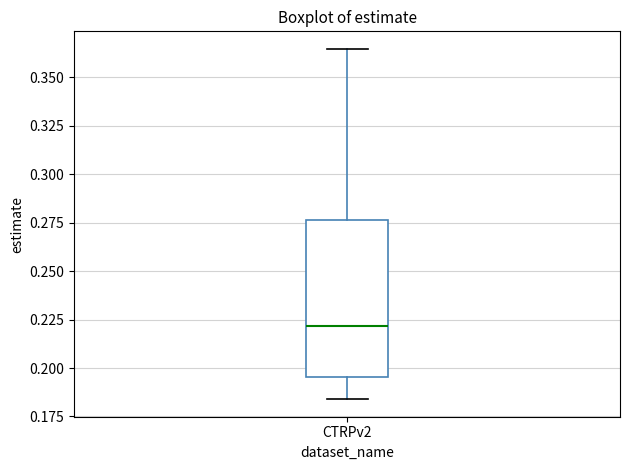

Transcribe this box plot: give where the median line is, the range the box spans, and where the two whiskers end, as read against the y-axis. The values are not printed on the chart, so give them approximately, as read against the axis.

median 0.220, box 0.195 to 0.275, whiskers 0.185 to 0.365